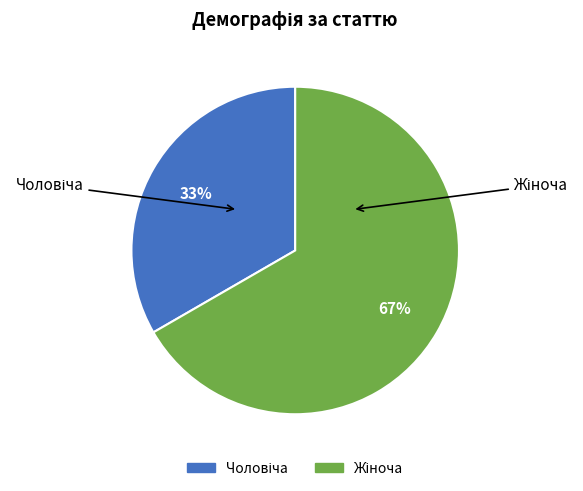

Is there any slice that represents more than half of the pie?

Yes